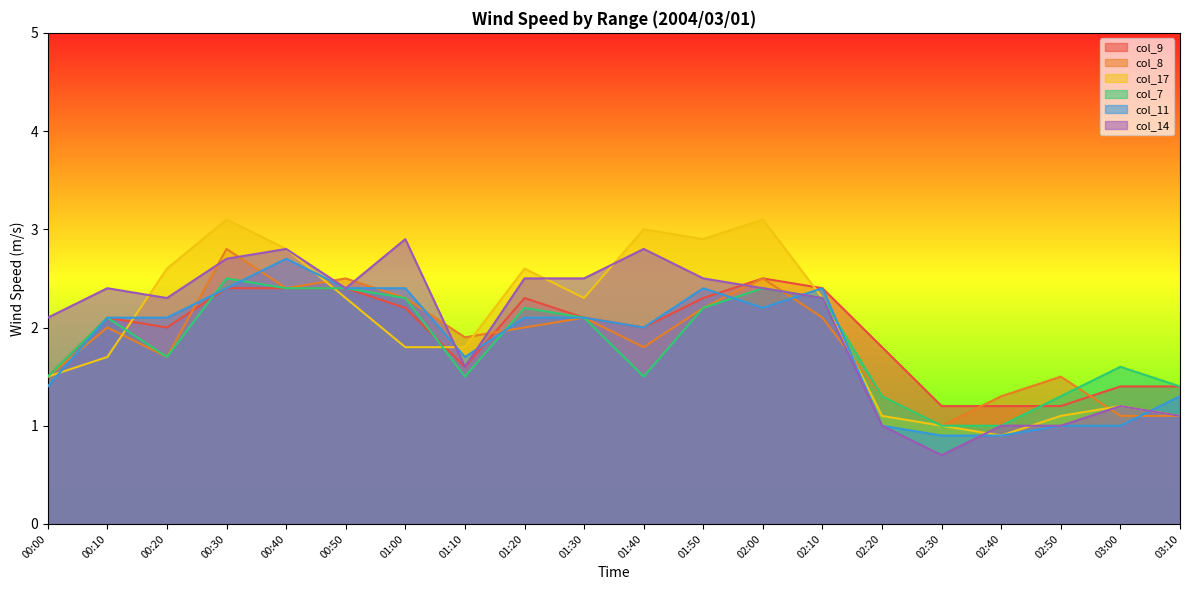

Read the col_14 value at 02:40.

1.0